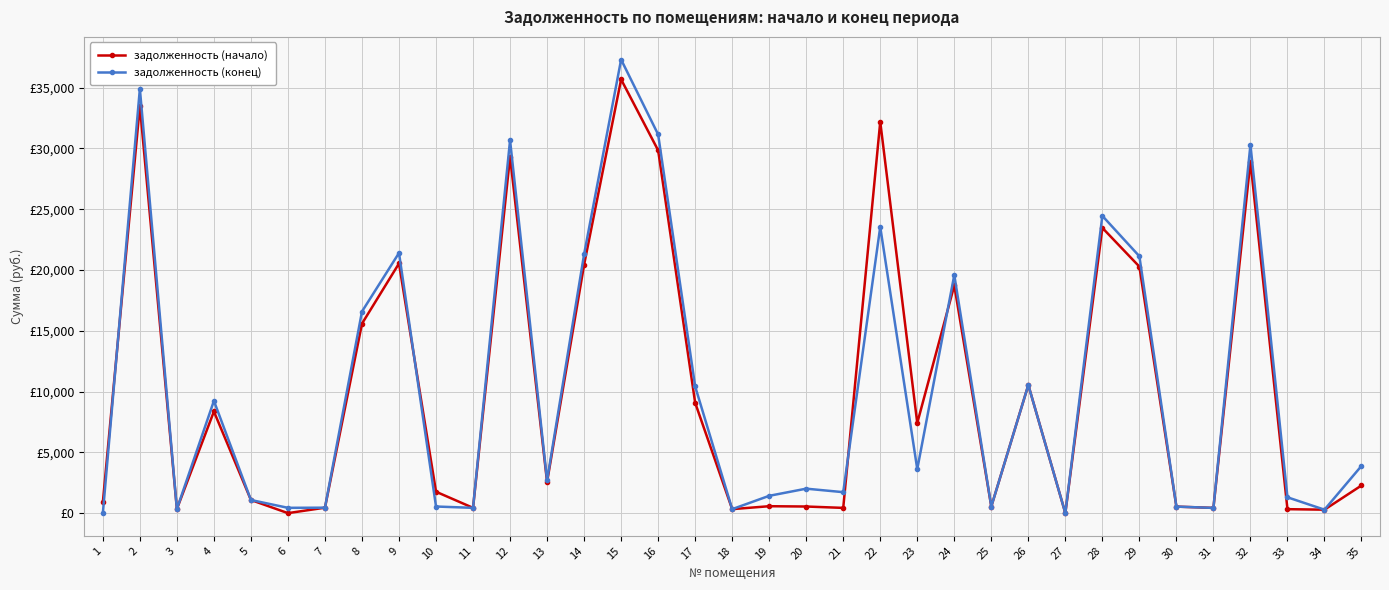

Does the chart have visible grid lines?

Yes